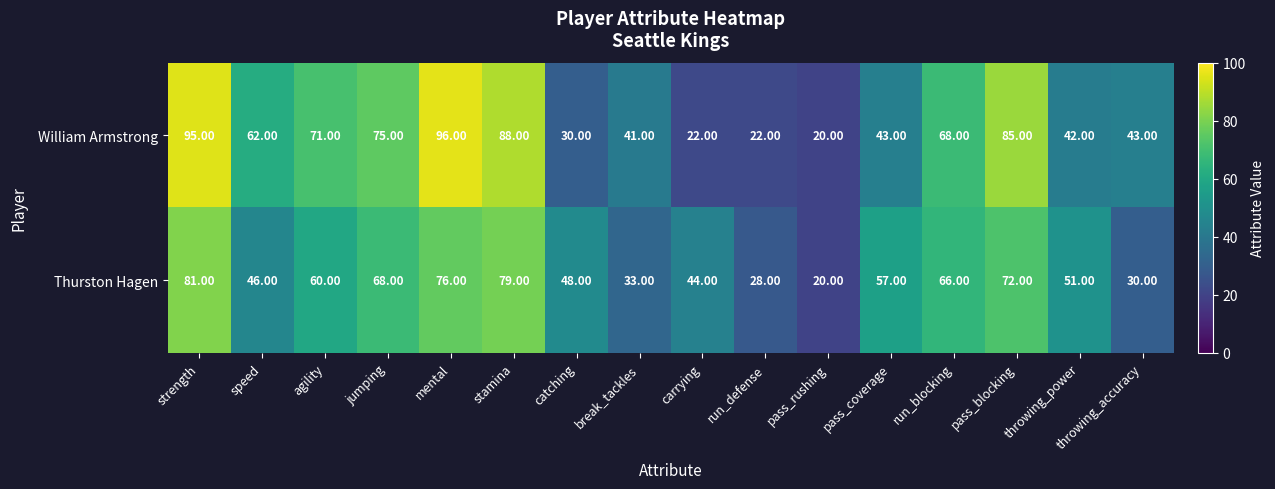

At which label is Thurston Hagen closest to 50?

throwing_power